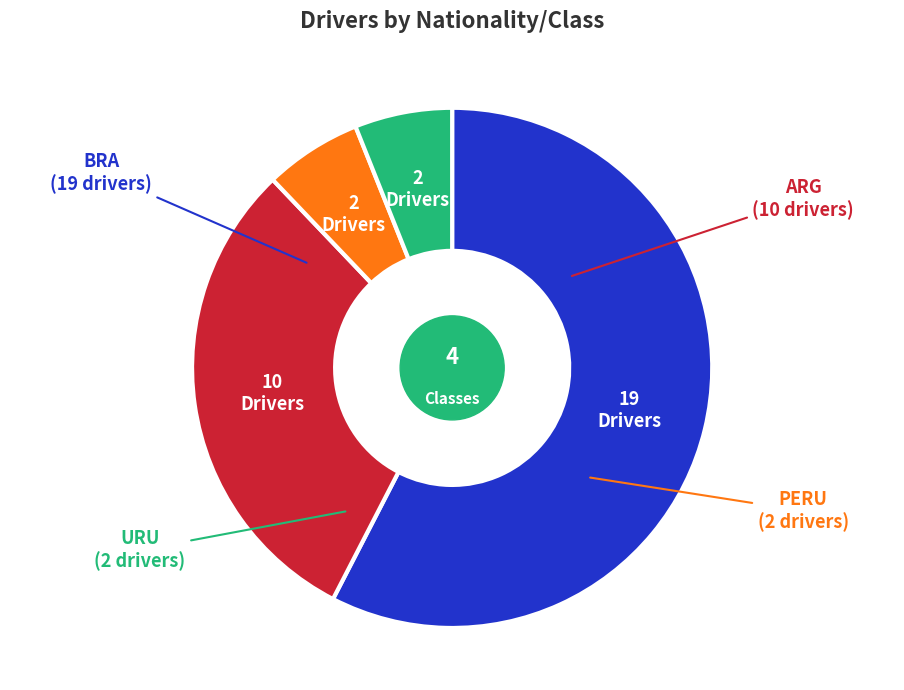

The BRA slice represents 69% of the pie. True or false?

False